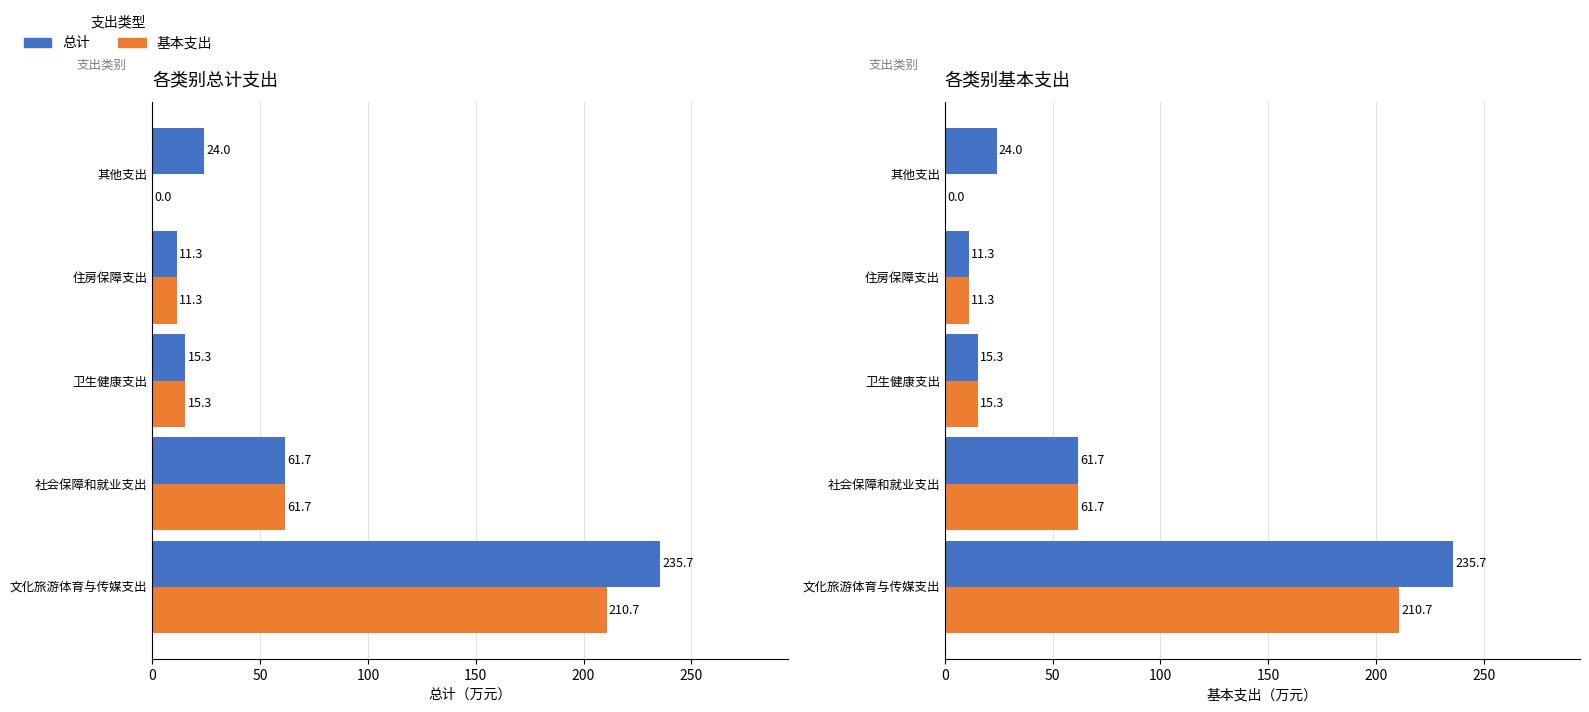

What is the maximum value for 基本支出?

210.7